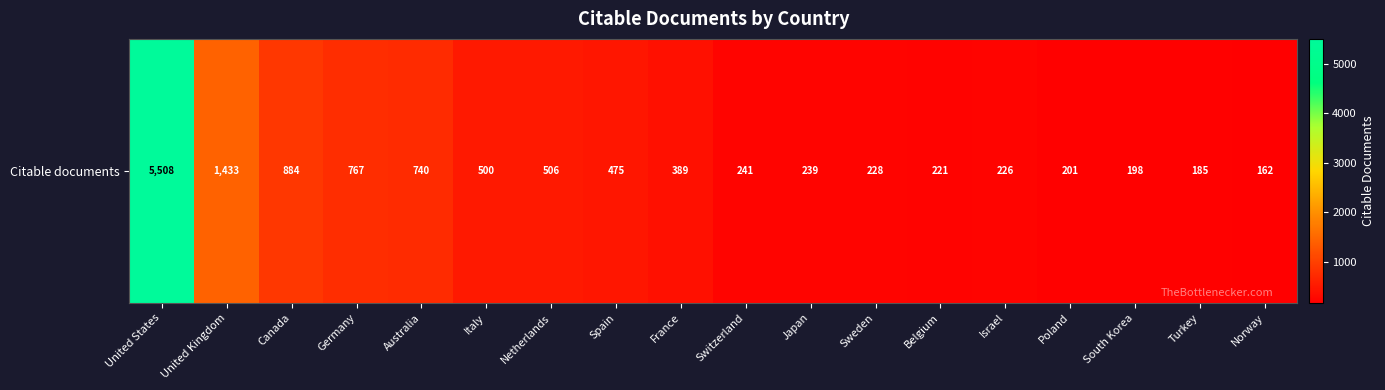

Reading left to right, extract all data points from this chart.

United States=5508	United Kingdom=1433	Canada=884	Germany=767	Australia=740	Italy=500	Netherlands=506	Spain=475	France=389	Switzerland=241	Japan=239	Sweden=228	Belgium=221	Israel=226	Poland=201	South Korea=198	Turkey=185	Norway=162